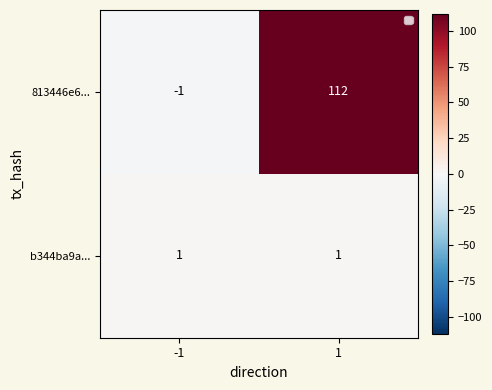

The value of 813446e6... at 1 is 30. True or false?

False